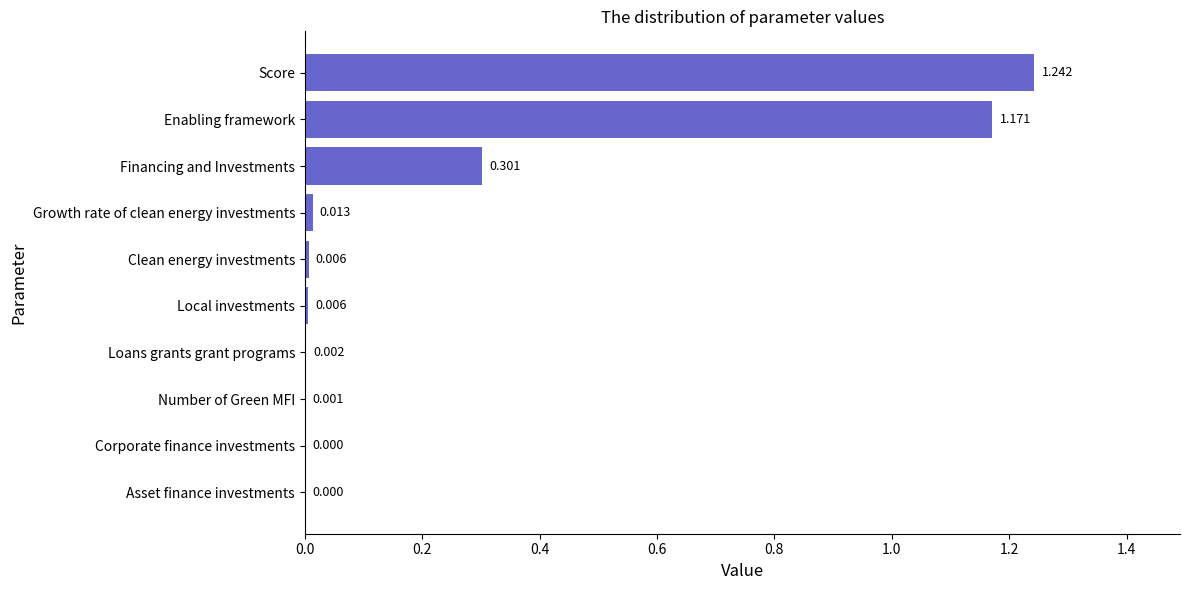

Which label corresponds to the largest value in the chart?

Score